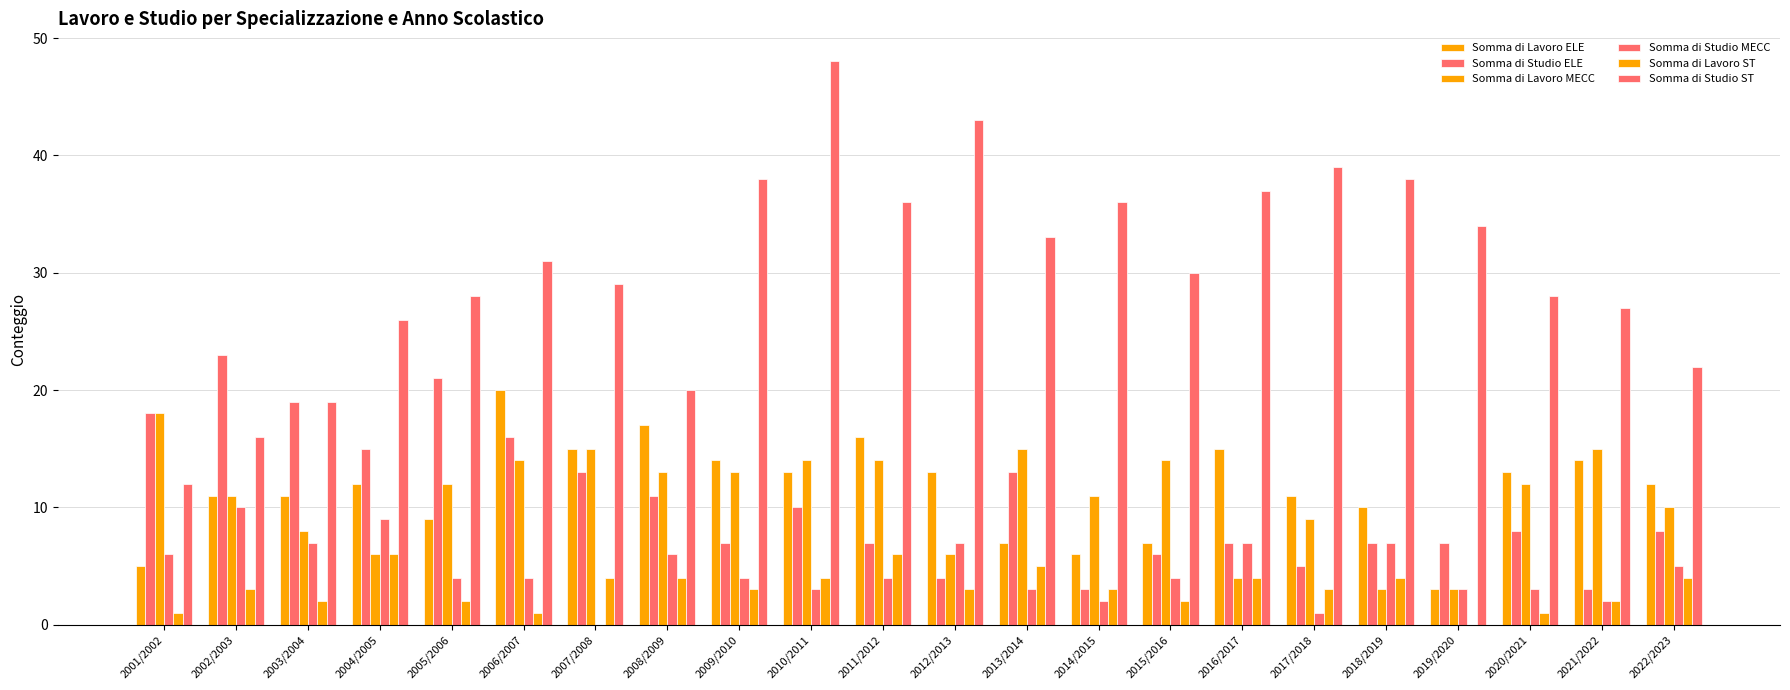

How many positive values does the Somma di Lavoro ST series have?

21